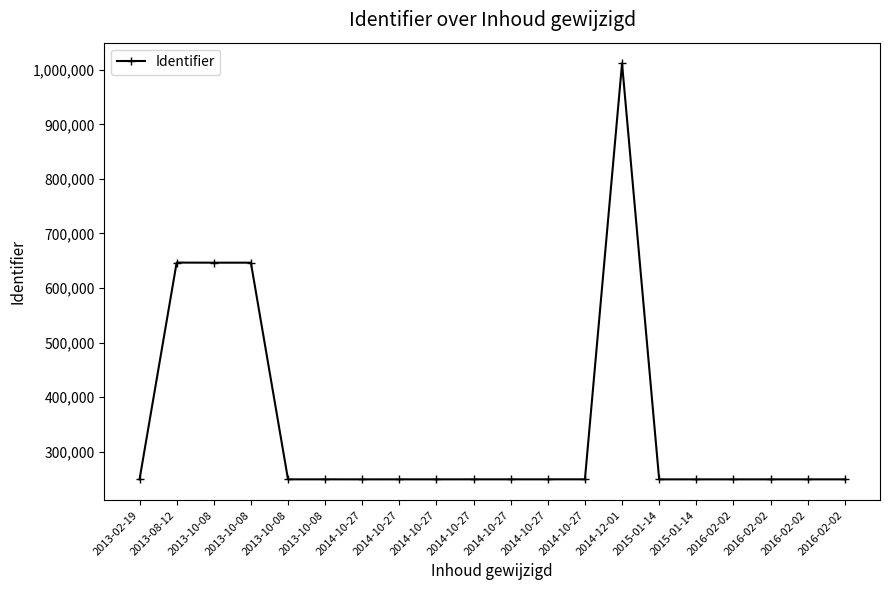

What is the value of the 2nd point from the left?

646616